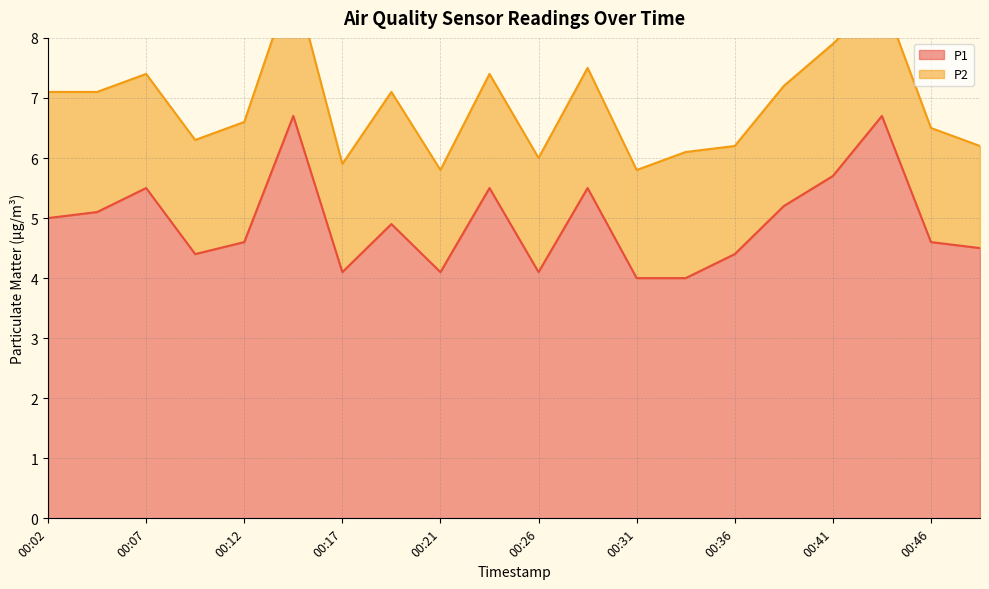

What is the approximate value at 00:24?

5.5